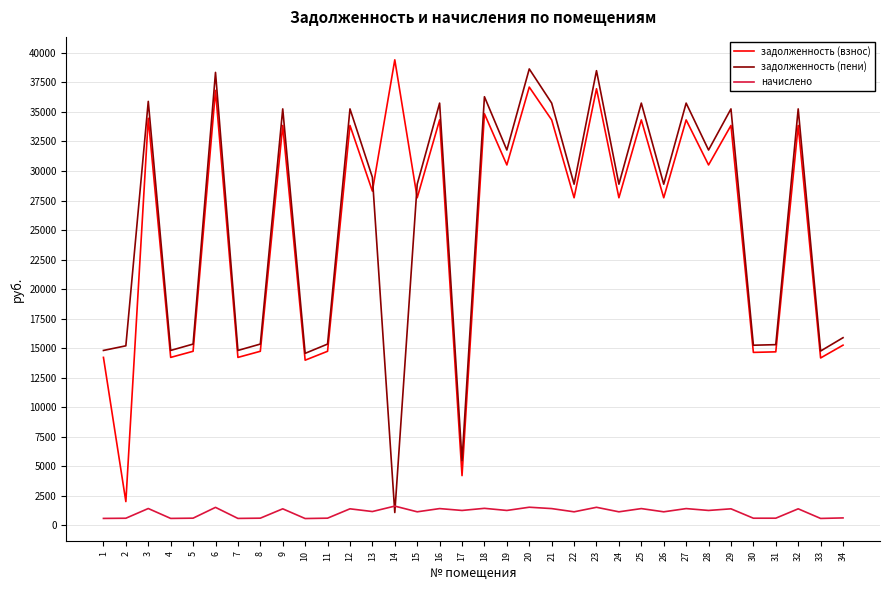

What is the difference between the maximum and minimum values in the задолженность (взнос) series?

37397.7